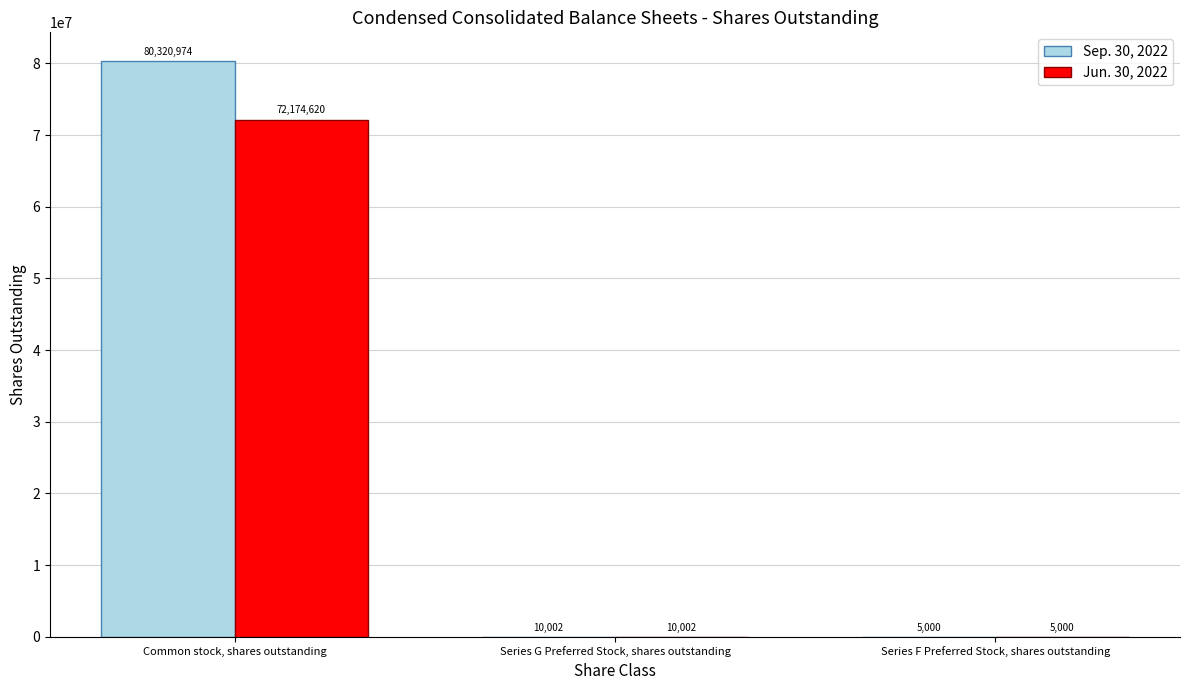

True or false: Sep. 30, 2022 has a value of 80320974 at Common stock, shares outstanding.

True